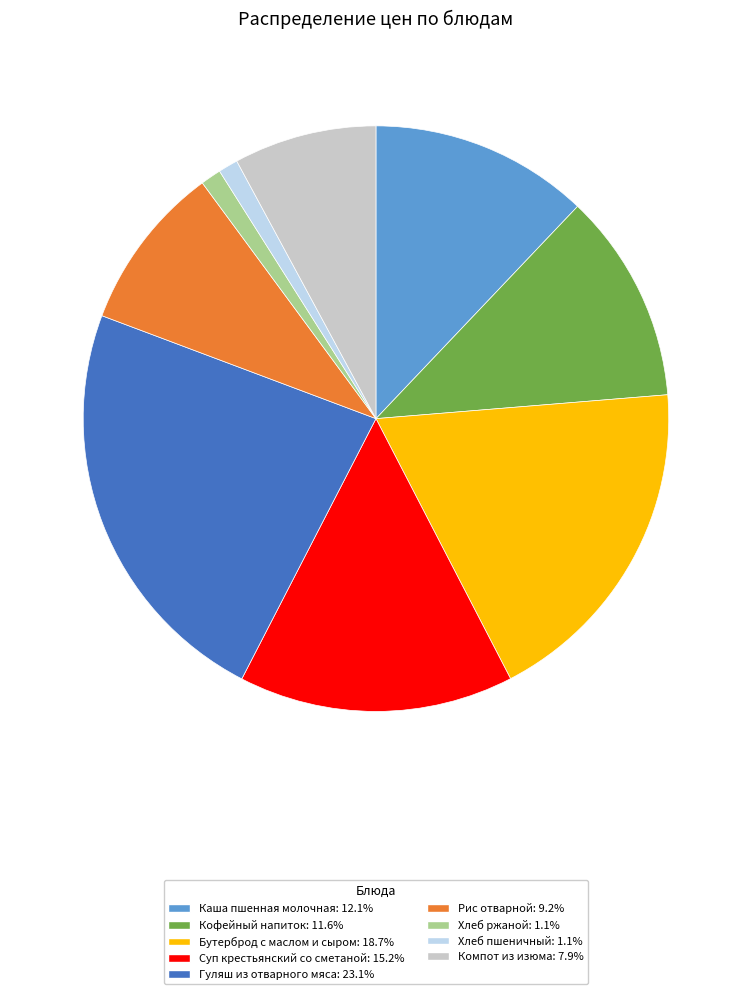

Does any single category account for the majority?

No